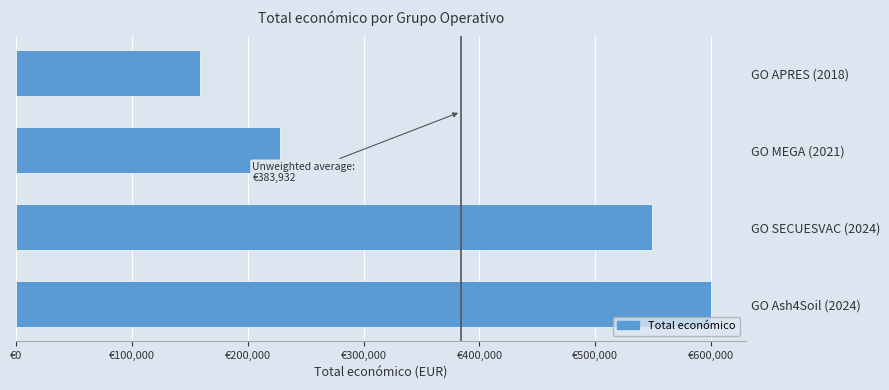

List the labels in order of value, smallest first.

GO APRES (2018), GO MEGA (2021), GO SECUESVAC (2024), GO Ash4Soil (2024)